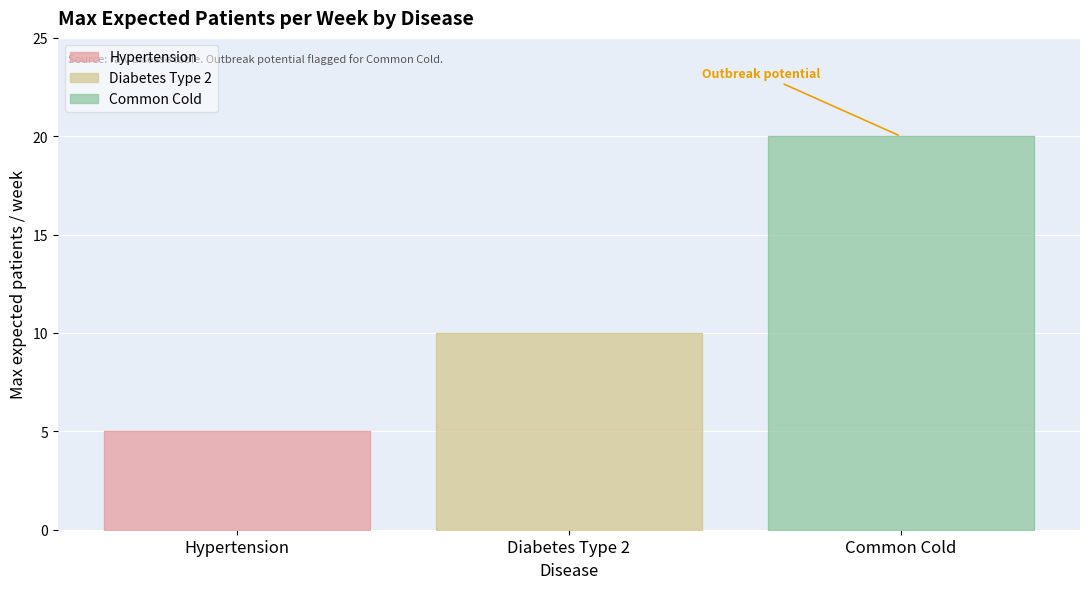

What is the average value?

12